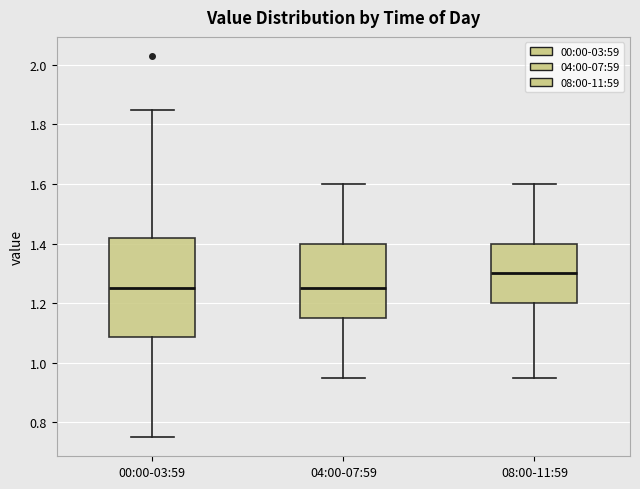

Comparing the boxes themselves (not the whiskers), which one is the tallest?

00:00-03:59